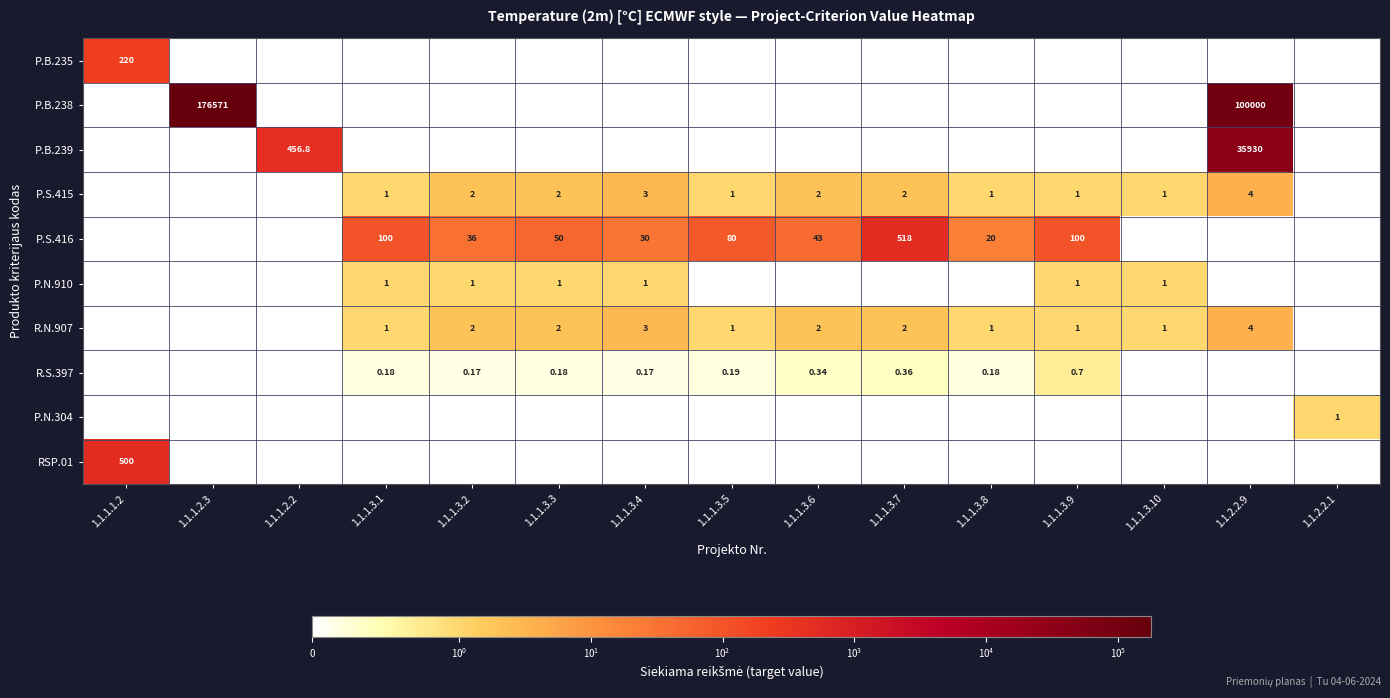

Rank the categories by R.S.397 value from highest to lowest.

1.1.1.3.9, 1.1.1.3.7, 1.1.1.3.6, 1.1.1.3.5, 1.1.1.3.1, 1.1.1.3.3, 1.1.1.3.8, 1.1.1.3.2, 1.1.1.3.4, 1.1.1.1.2, 1.1.1.2.3, 1.1.1.2.2, 1.1.1.3.10, 1.1.2.2.9, 1.1.2.2.1